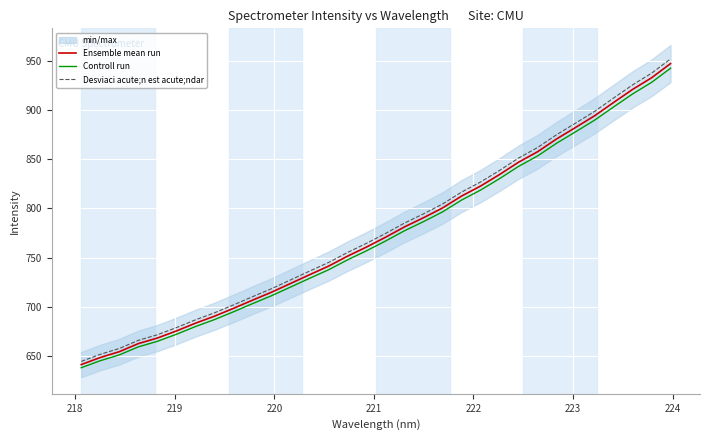

True or false: Controll run and Ensemble mean run cross at least once.

False